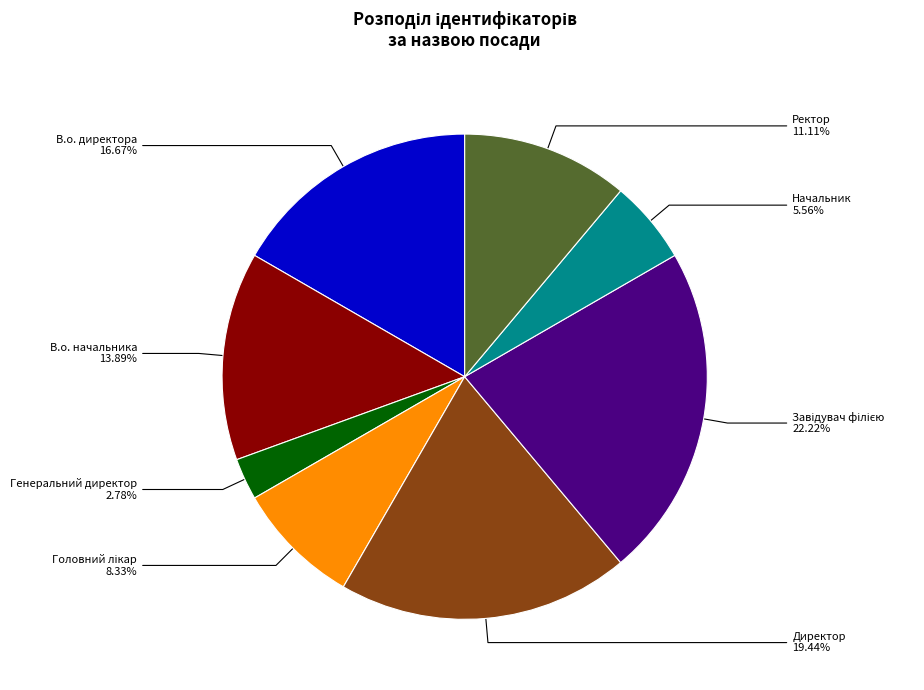

Which category has the smallest portion of the pie?

Генеральний директор